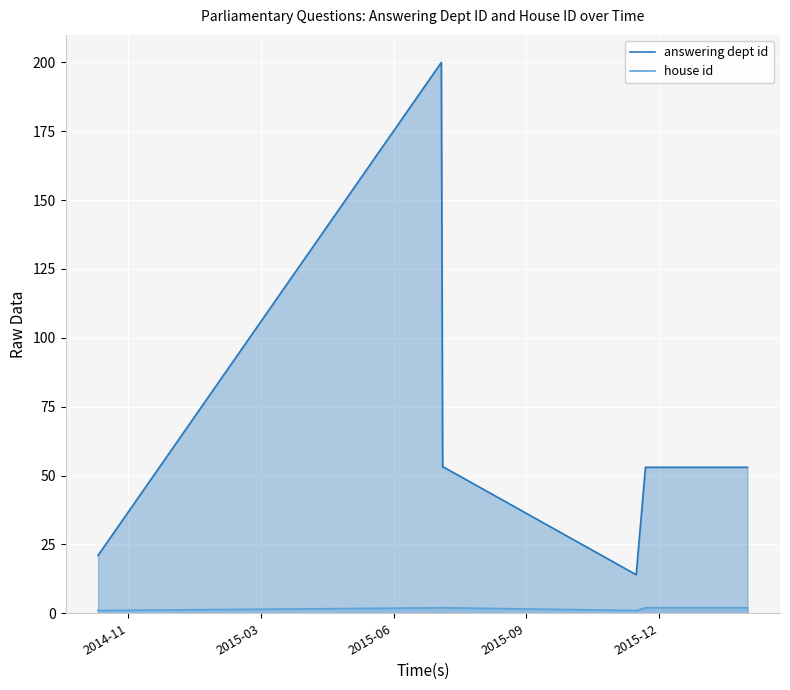

Which series has the largest total across all categories?

answering dept id